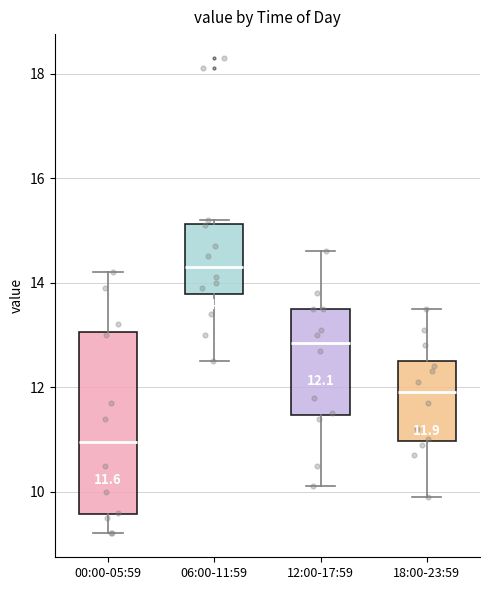

Which box's median line is the lowest?

00:00-05:59